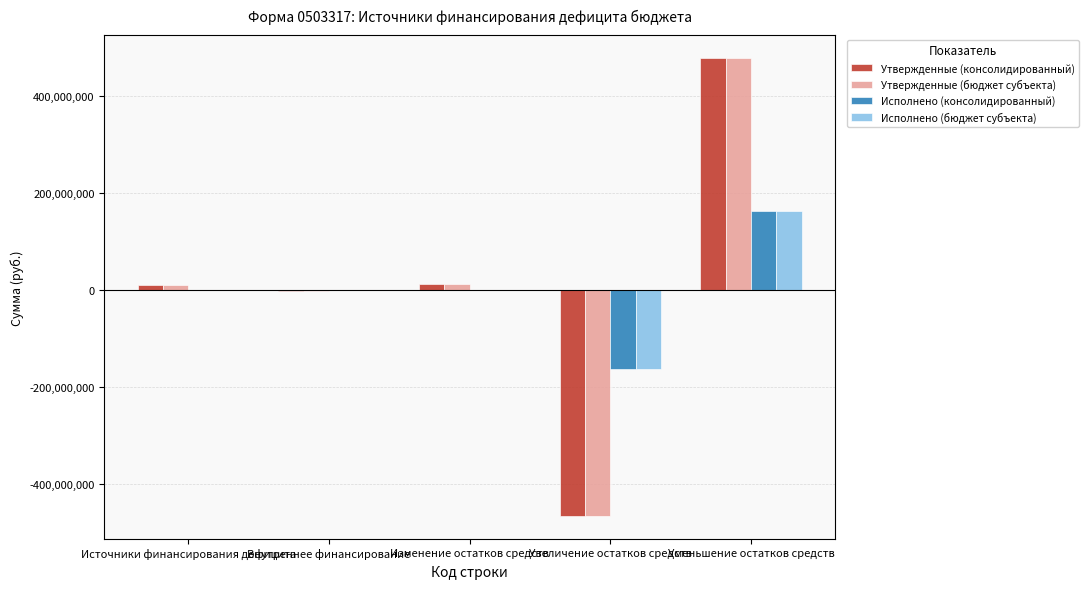

Rank the series by their maximum value, from highest to lowest.

Утвержденные (консолидированный), Утвержденные (бюджет субъекта), Исполнено (консолидированный), Исполнено (бюджет субъекта)